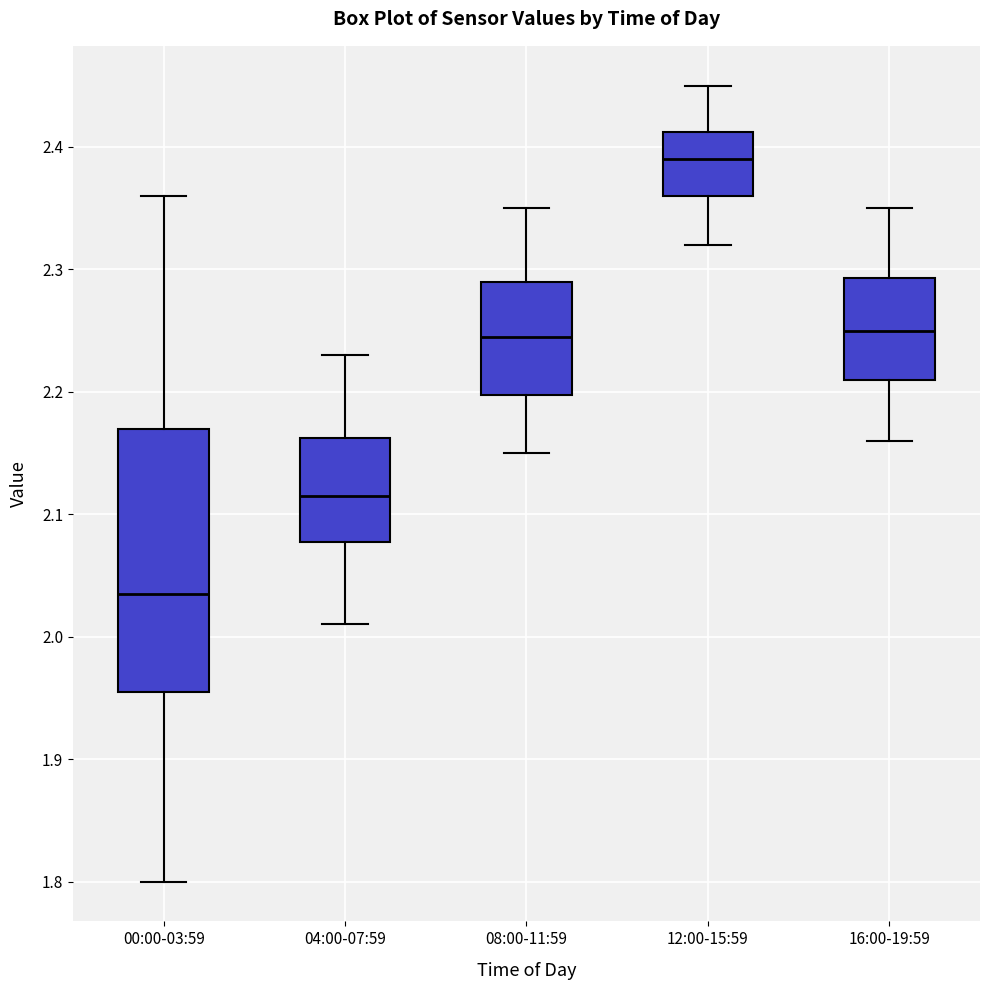

Which box is the tallest, from its lower edge to its upper edge?

00:00-03:59